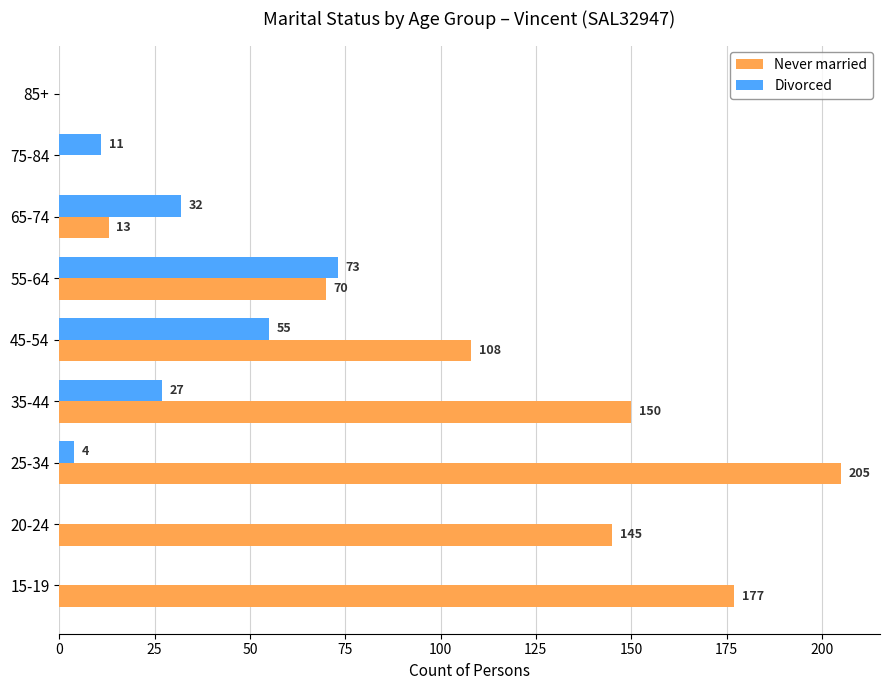

What are all the series names shown in the legend?

Never married, Divorced